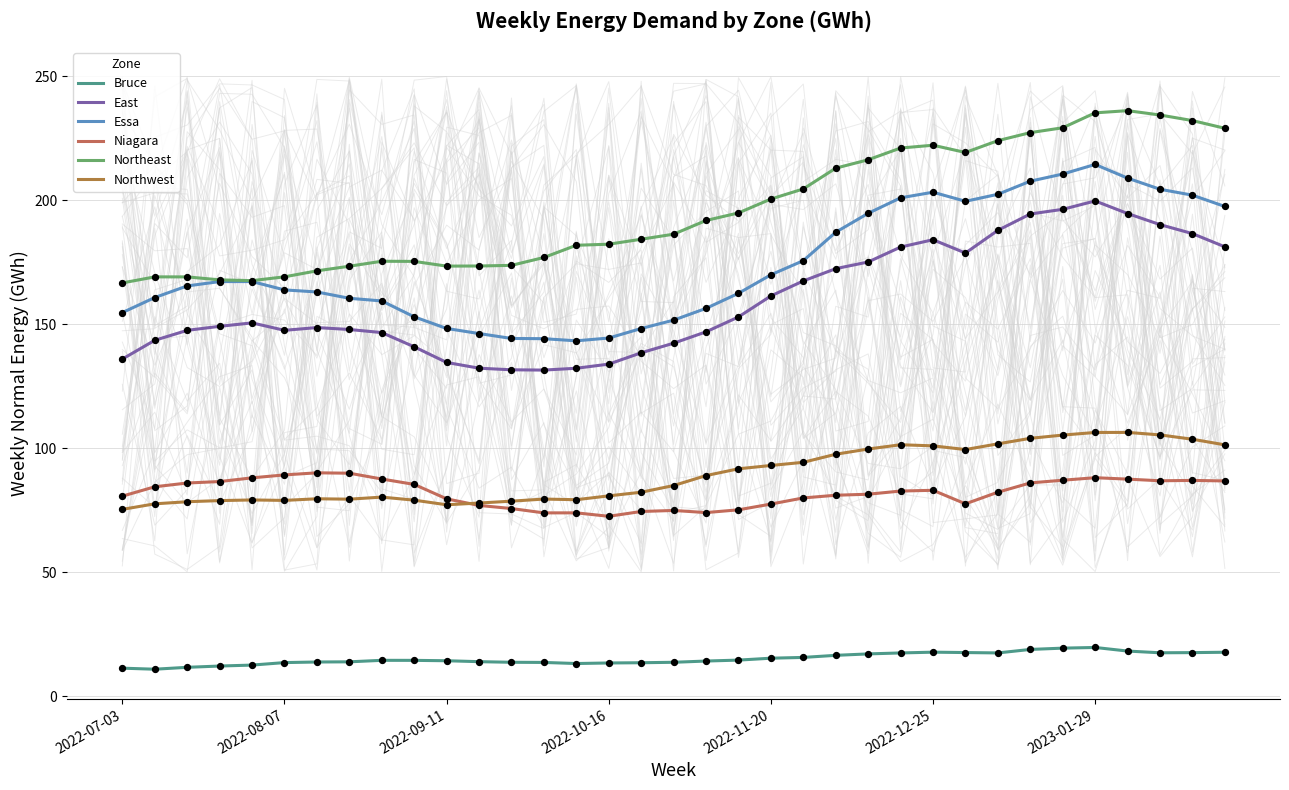

Is the value of East at 22 greater than the value of Essa at 11?

Yes